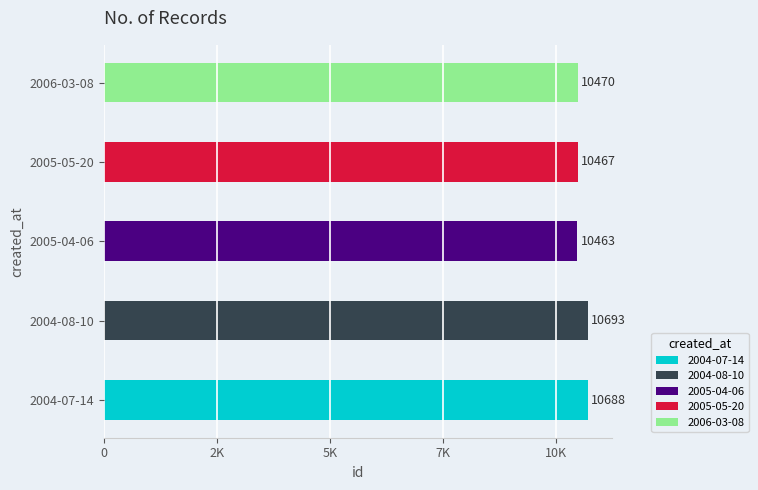

How many bars are there in each group?

5